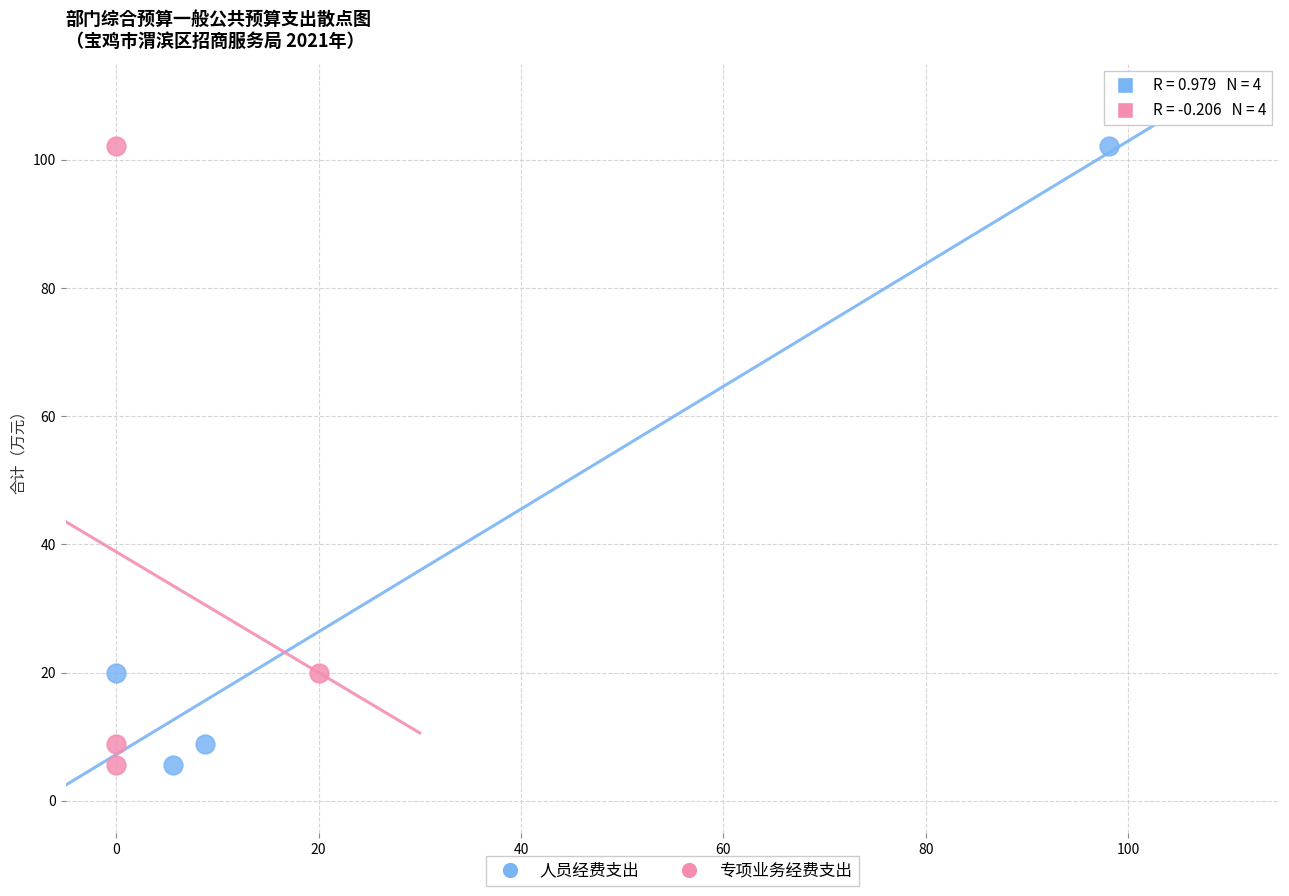

What are all the series names shown in the legend?

人员经费支出, 专项业务经费支出